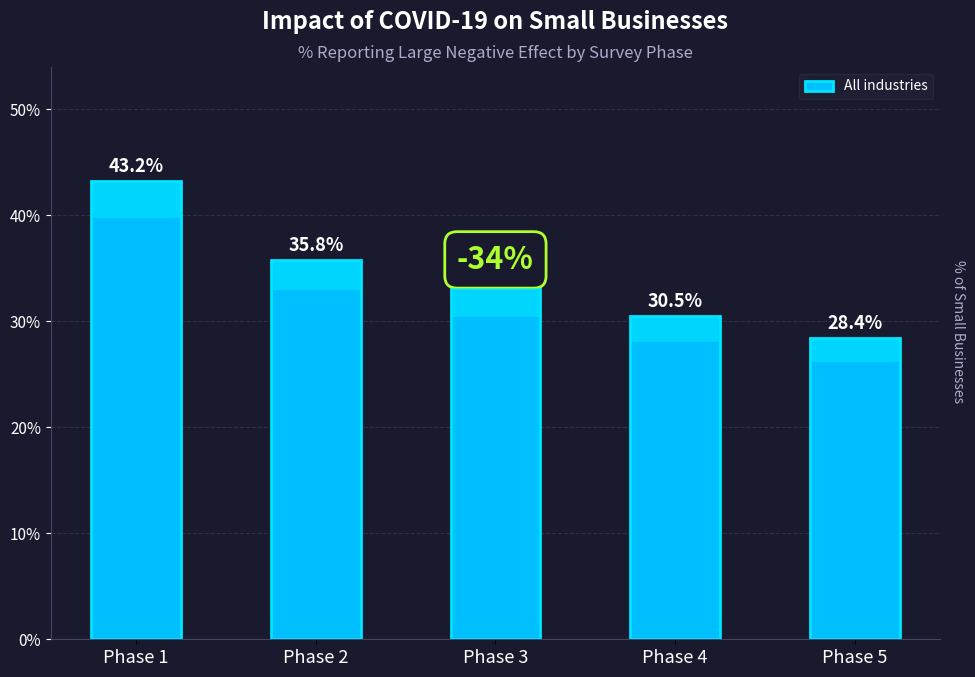

Rank the categories by value from highest to lowest.

Phase 1, Phase 2, Phase 3, Phase 4, Phase 5